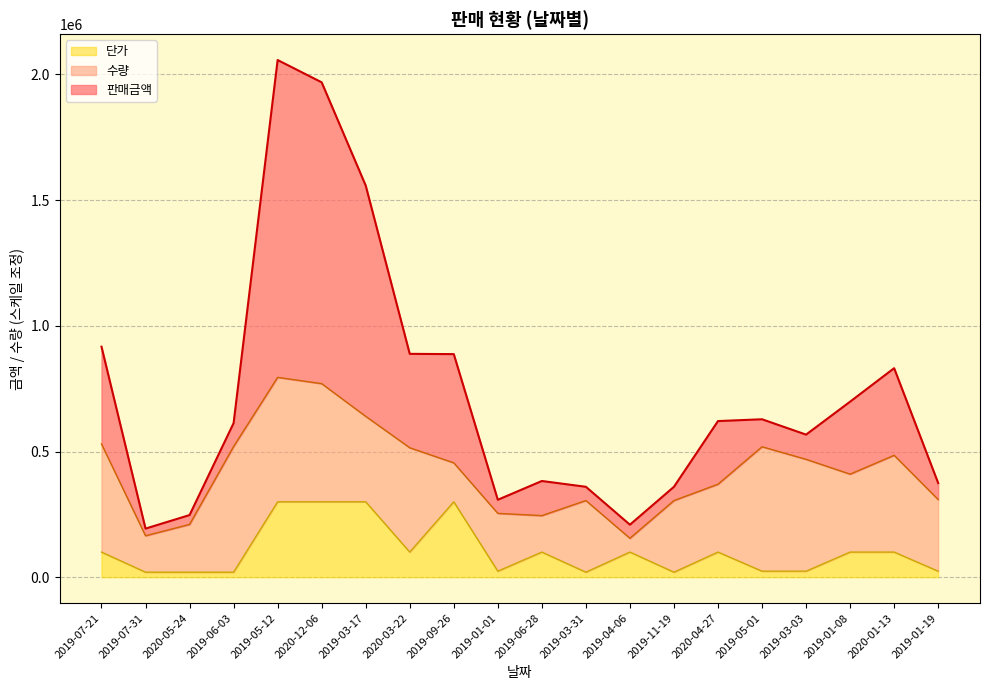

What is the total value across all series at 2020-01-13?

831500